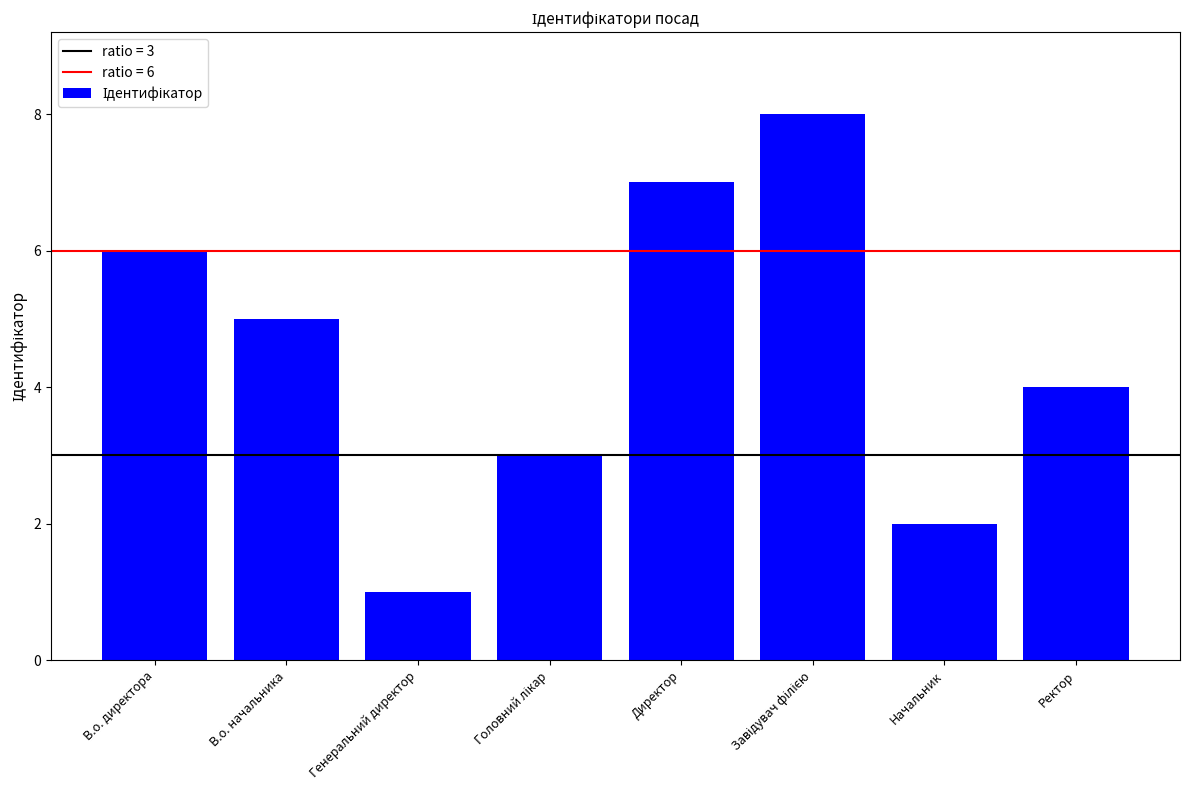

What is the maximum value shown in the chart?

8